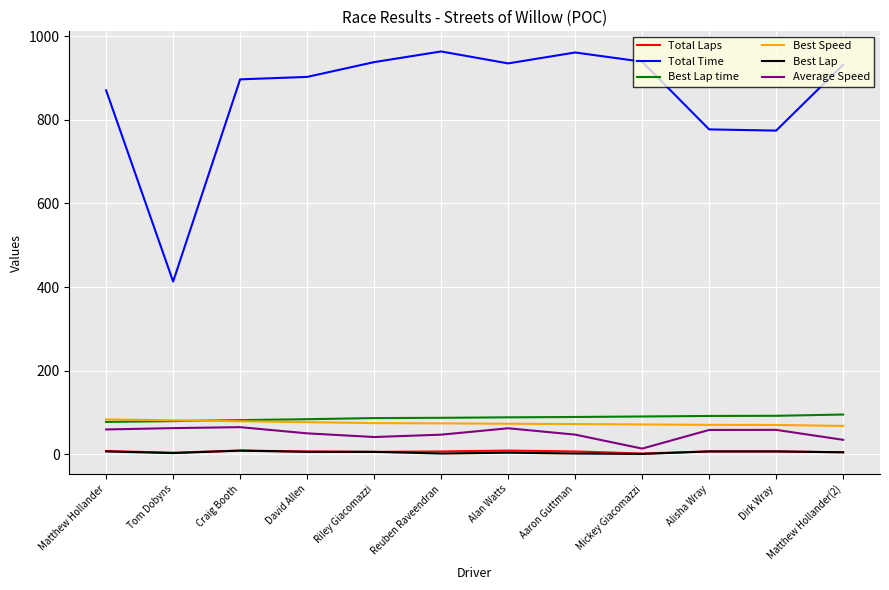

Is this an area chart (filled region under the line)?

No